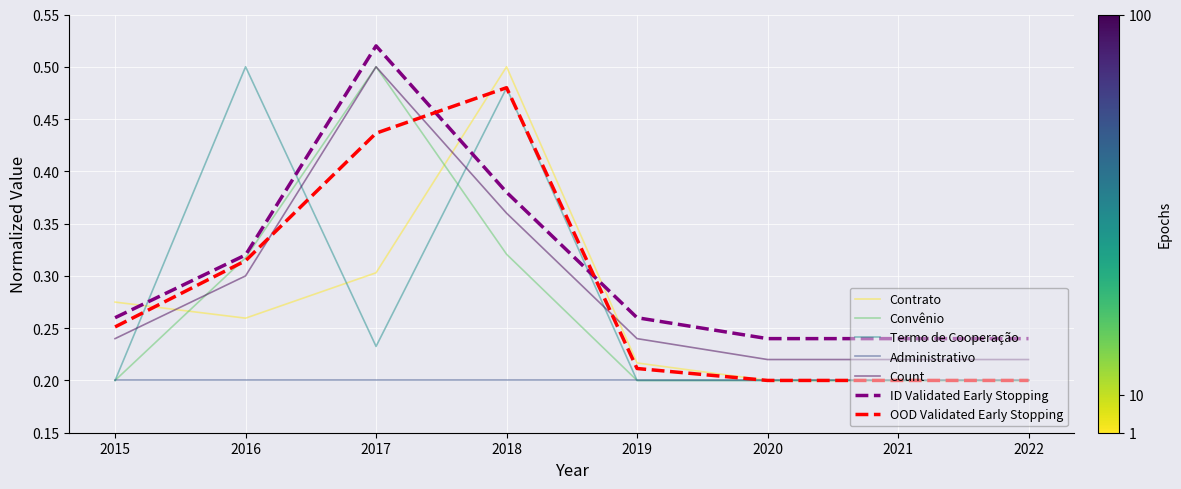

Which series has the largest total across all categories?

ID Validated Early Stopping